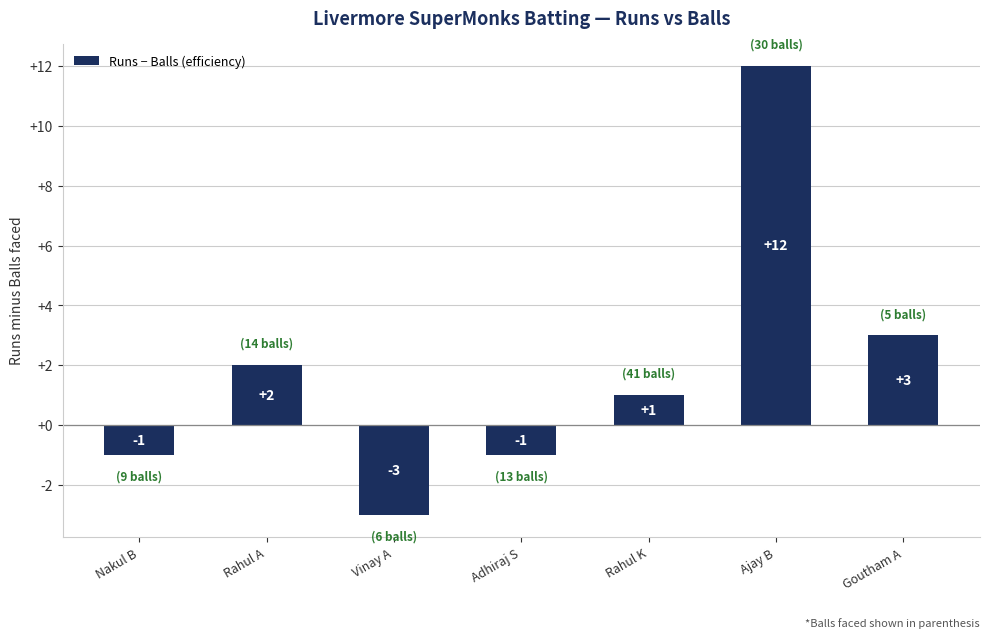

What is the smallest value displayed?

-3